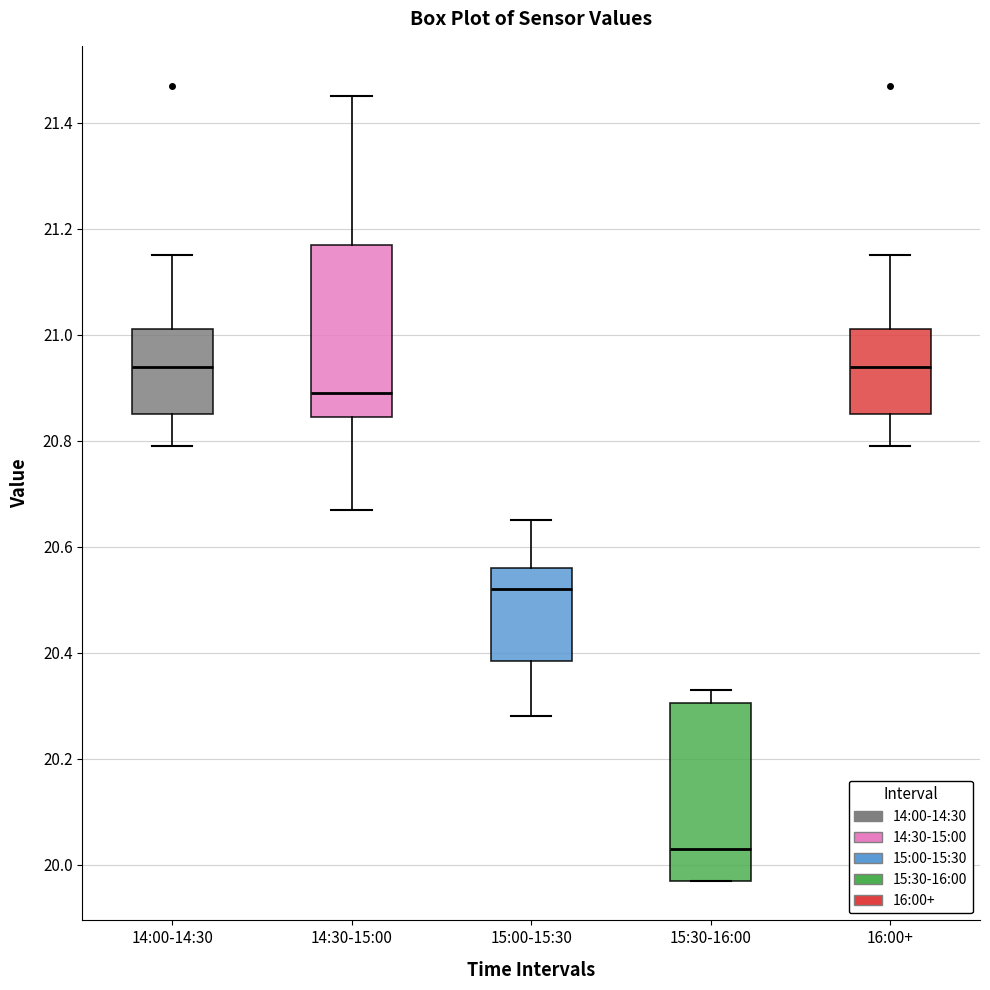

Reading left to right, read every box against the y-axis: the position of its median line, the range the box covers, and the ends of its whiskers. The values are not printed on the chart, so give them approximately, as read against the axis.

14:00-14:30: median 20.94, box 20.86 to 21.02, whiskers 20.80 to 21.16
14:30-15:00: median 20.90, box 20.84 to 21.18, whiskers 20.68 to 21.46
15:00-15:30: median 20.52, box 20.38 to 20.56, whiskers 20.28 to 20.66
15:30-16:00: median 20.04, box 19.98 to 20.30, whiskers 19.98 to 20.34
16:00+: median 20.94, box 20.86 to 21.02, whiskers 20.80 to 21.16